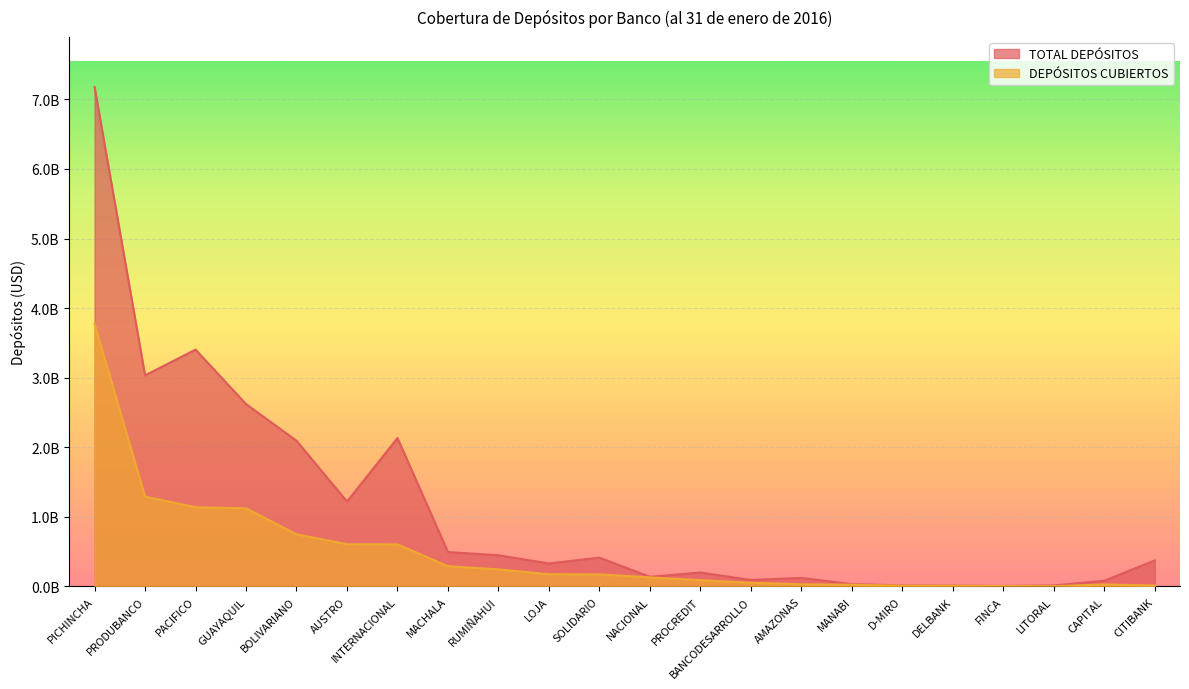

What is the spread (max minus min) of values at LOJA?

154999497.7